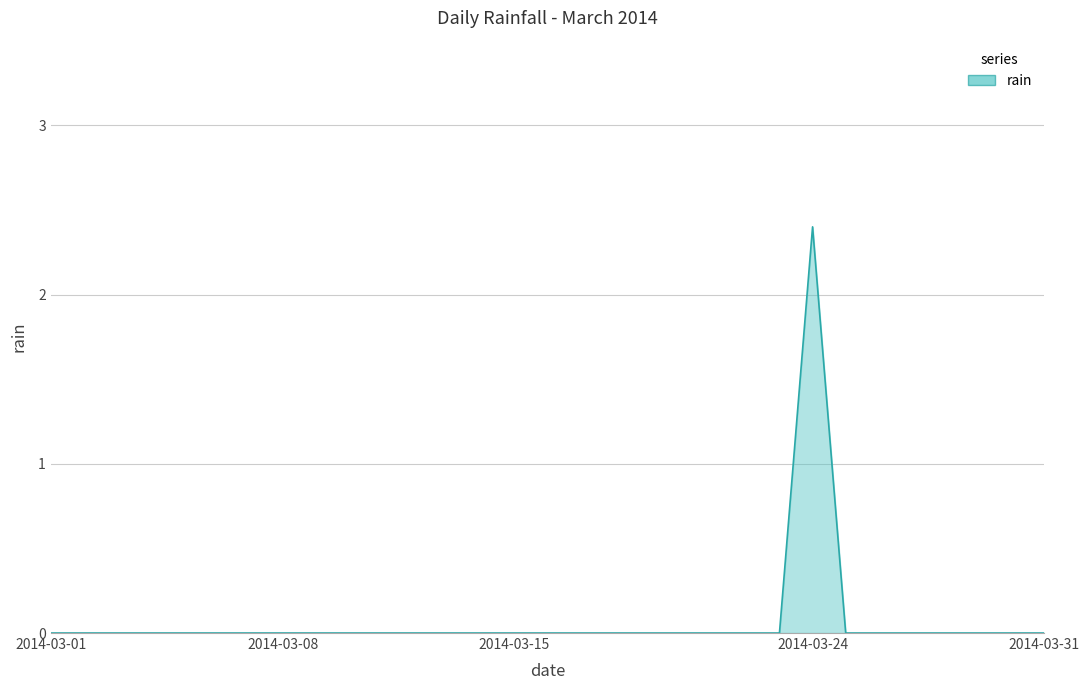

Which category has the lowest value across all series?

2014-03-01